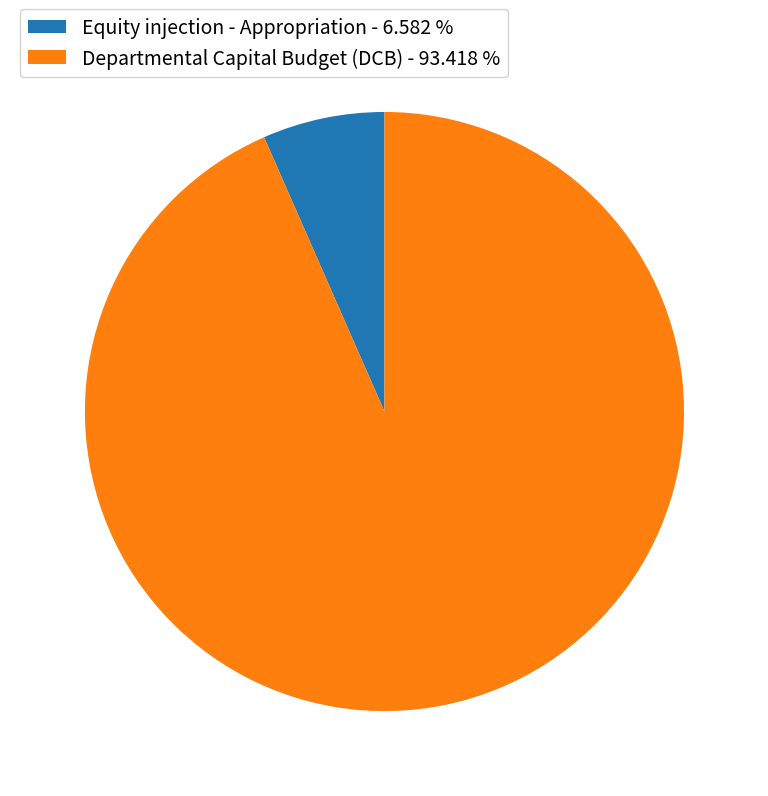

Between Equity injection - Appropriation and Departmental Capital Budget (DCB), which is larger?

Departmental Capital Budget (DCB)